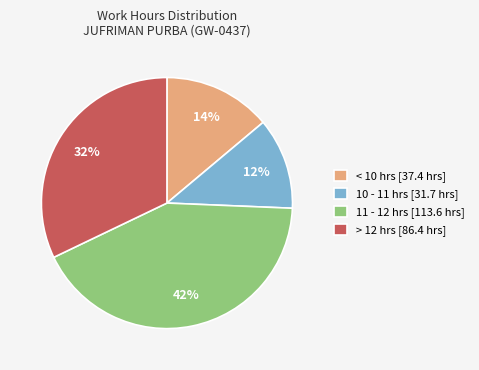

Is < 10 hrs [37.4 hrs] the majority of the pie?

No